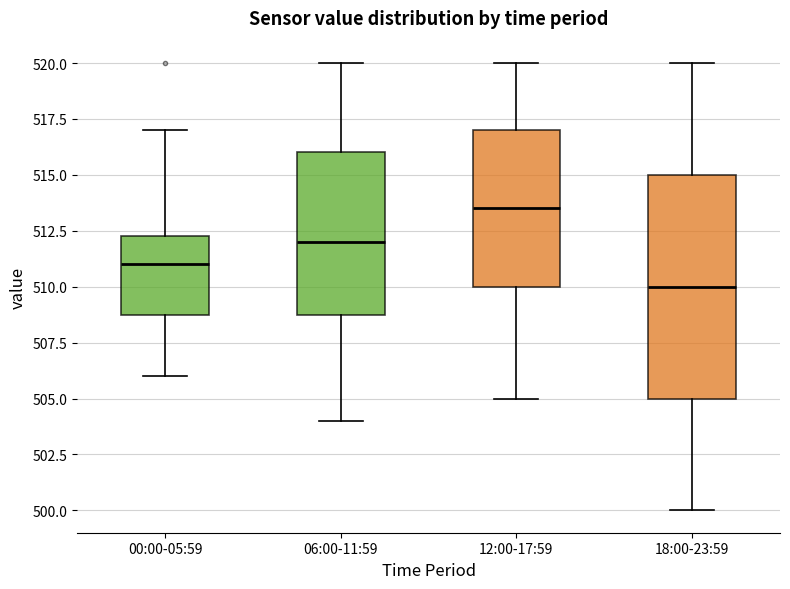

Which box has the lowest median line?

18:00-23:59